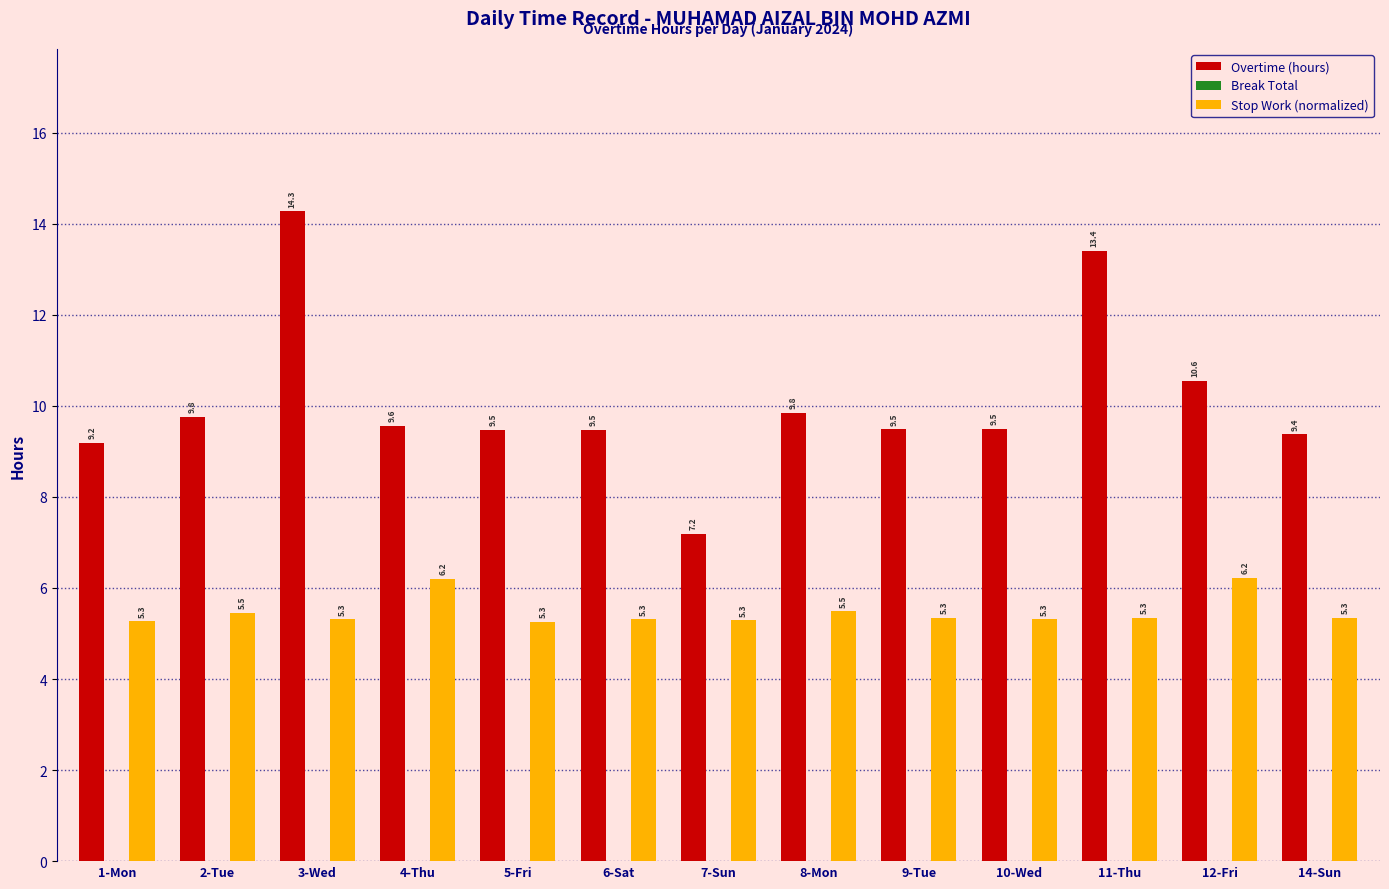

Does the chart contain stacked bars?

No